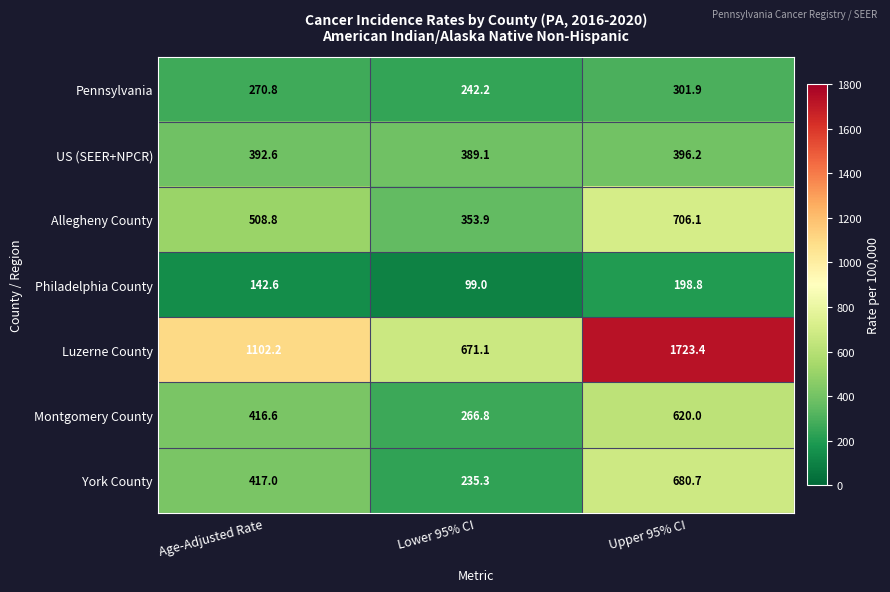

What is the difference between the highest and lowest values at Lower 95% CI?

572.1